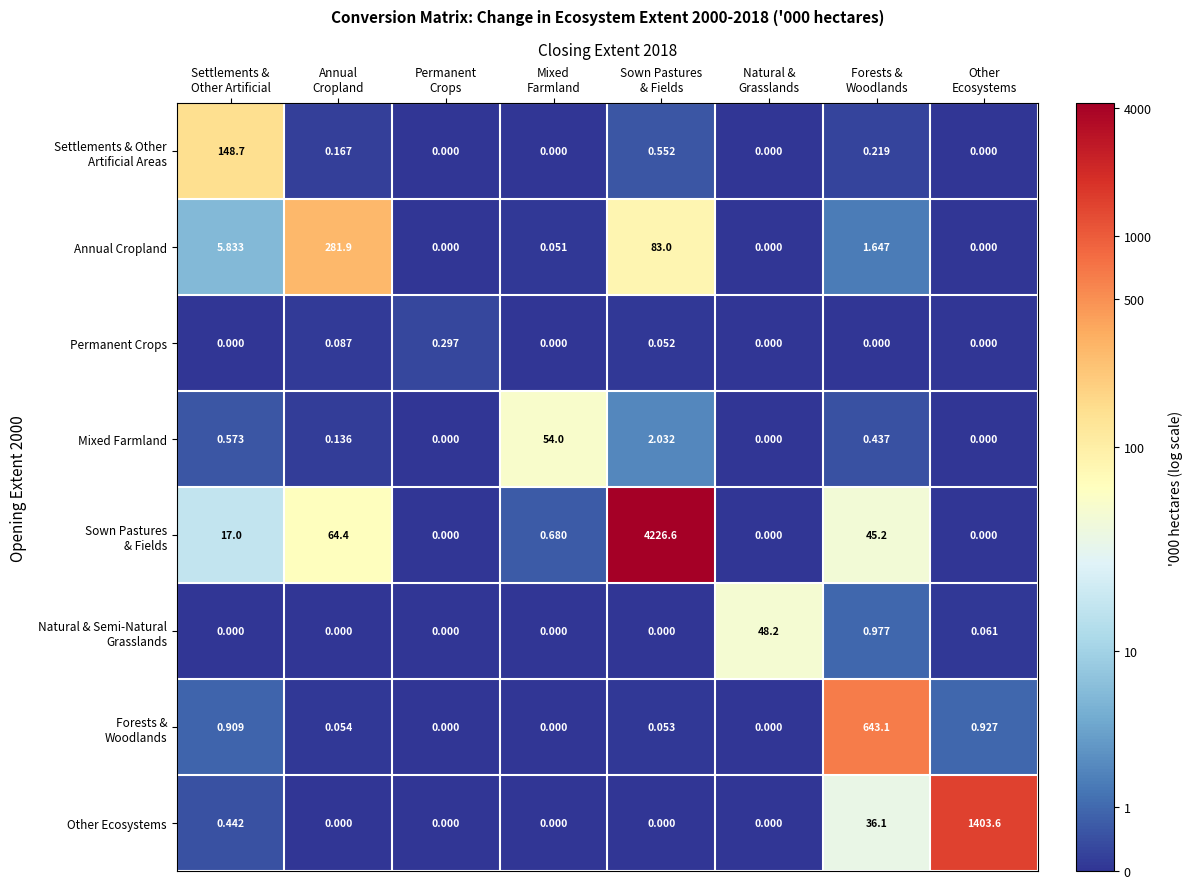

How many data points in Annual Cropland are above 1?

4